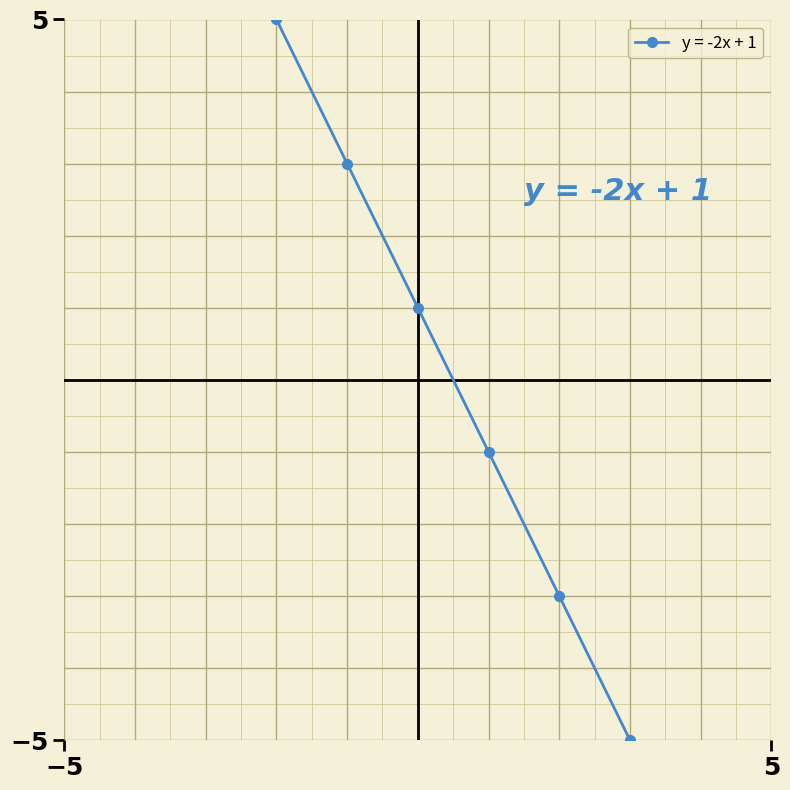

What is the smallest value displayed?

-5